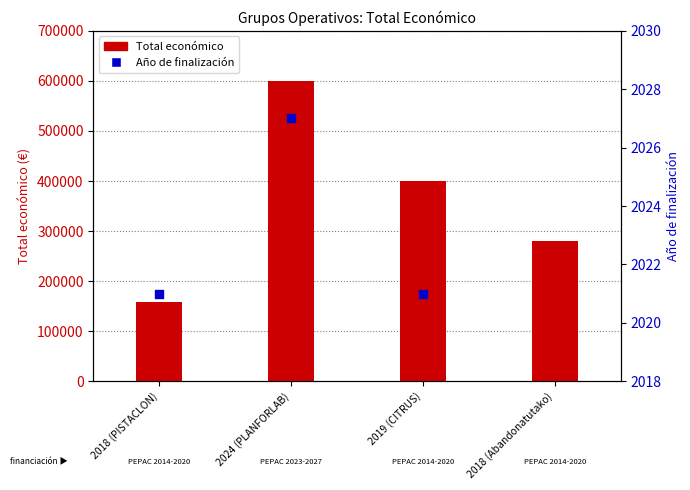

What are all the series names shown in the legend?

Total económico, Año de finalización